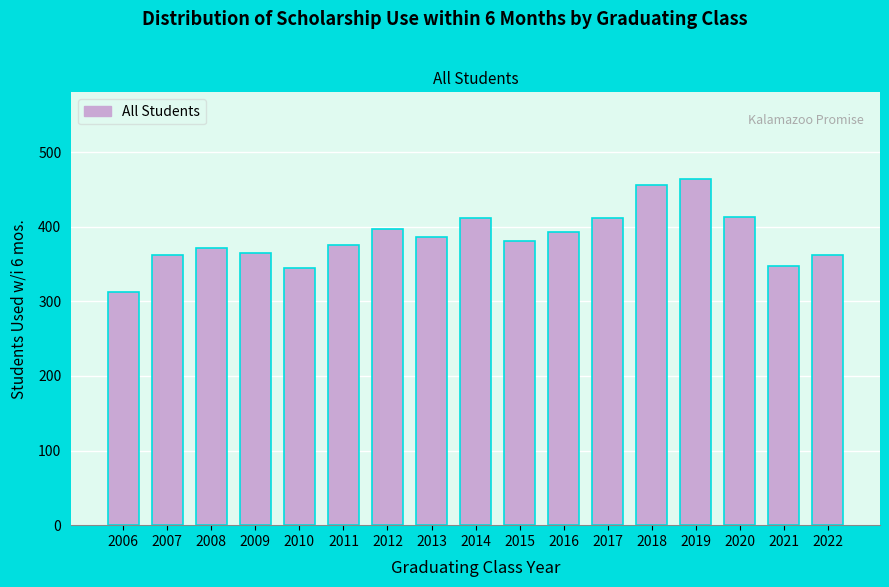

What is the difference between the maximum and minimum values?

151